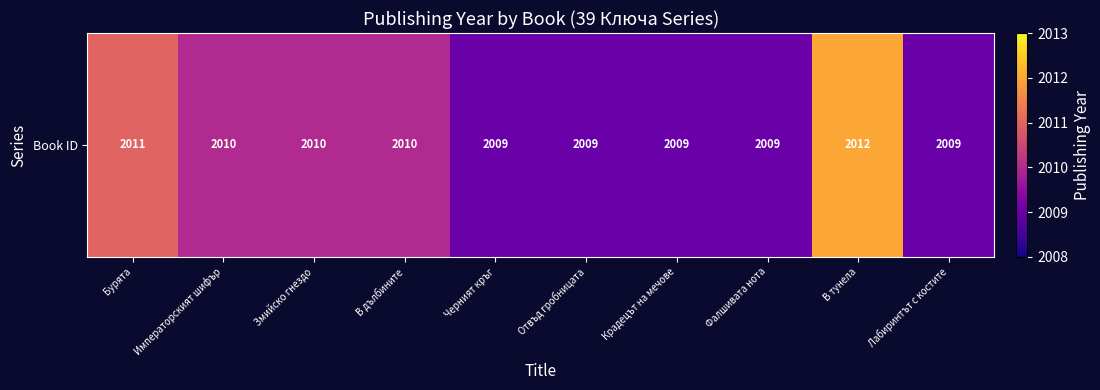

What is the ratio of the value at Отвъд гробницата to the value at Лабиринтът с костите?

1.0